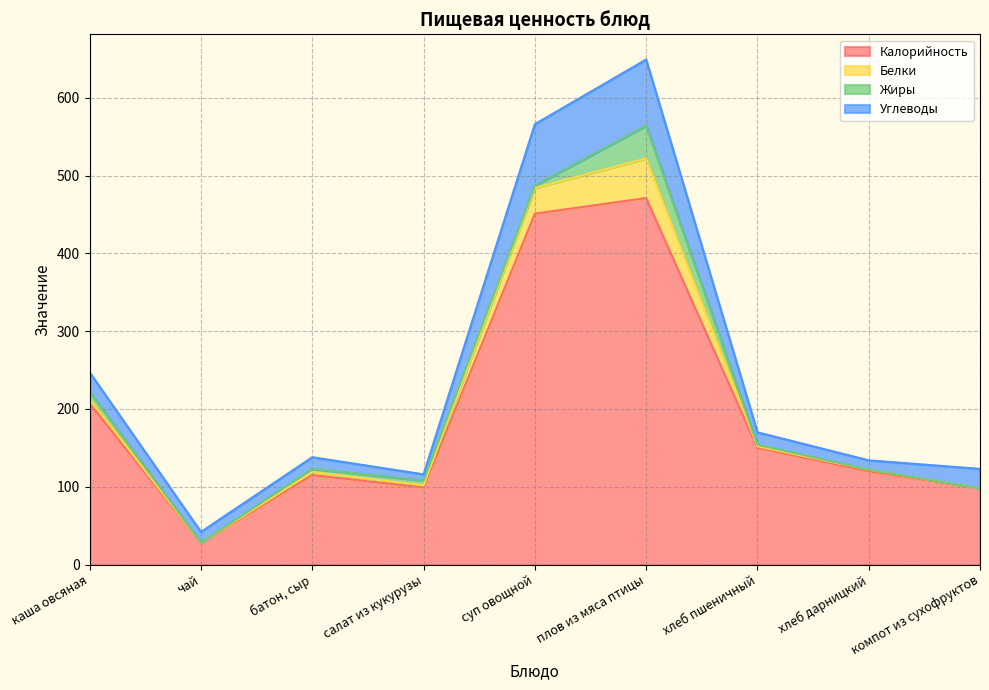

How many lines are shown in the chart?

4